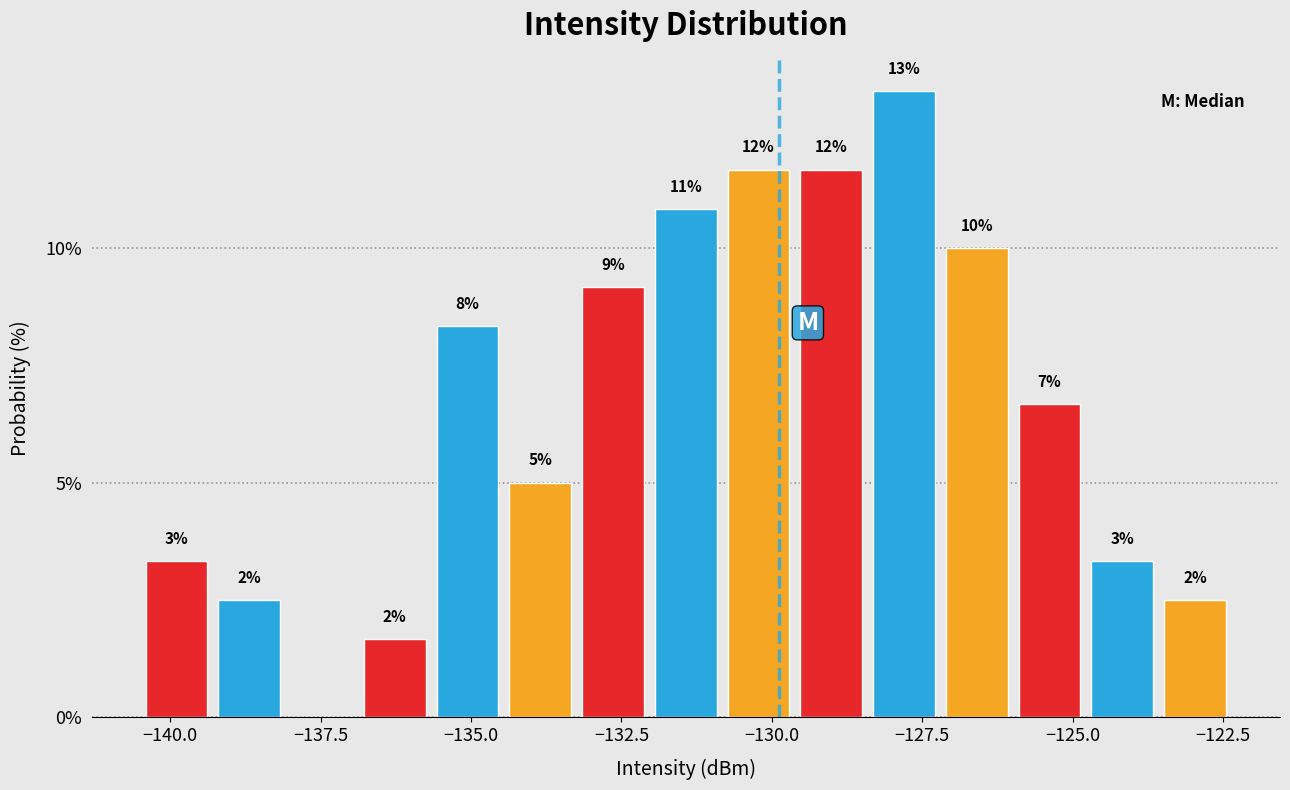

Read against the x-axis, roughly where is the centre of the tallest bar?

-128.0